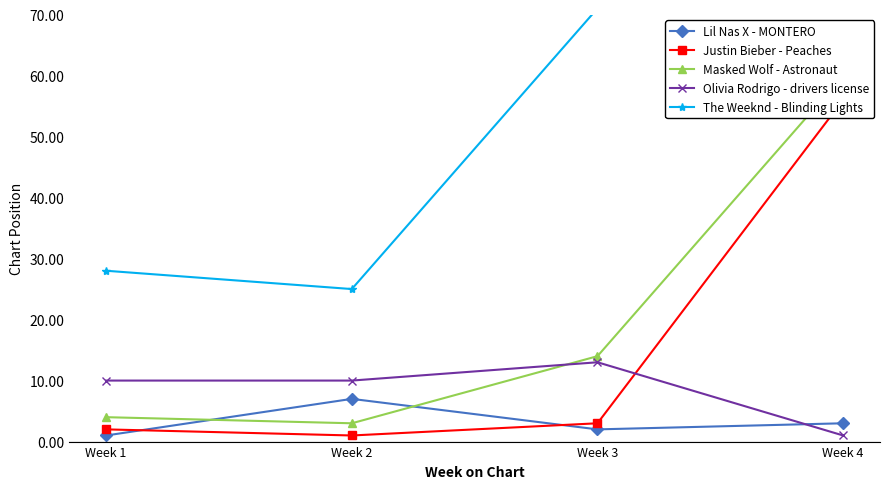

True or false: Justin Bieber - Peaches and The Weeknd - Blinding Lights intersect in this chart.

False